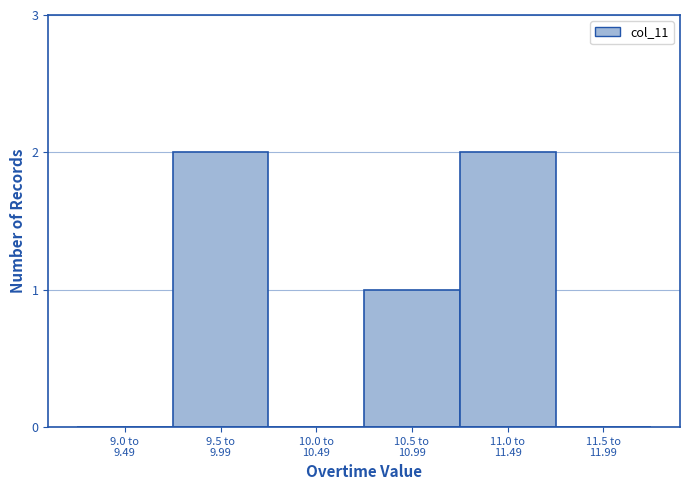

What is the sum of all values?

5